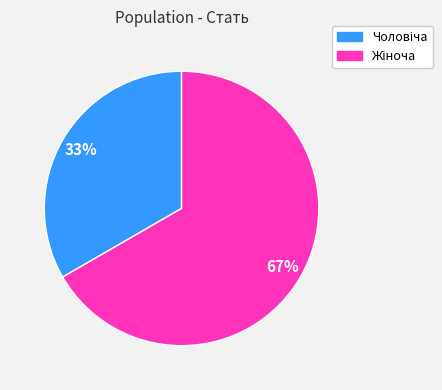

To the nearest percent, what is the average slice percentage?

50%